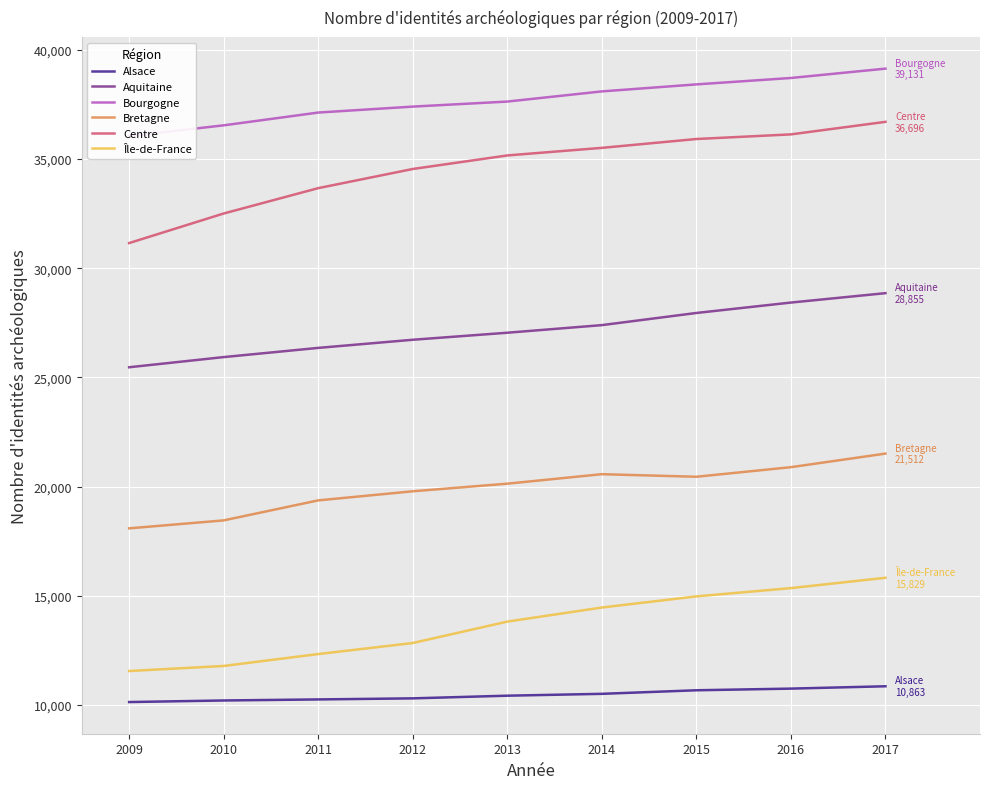

Is this an area chart (filled region under the line)?

No